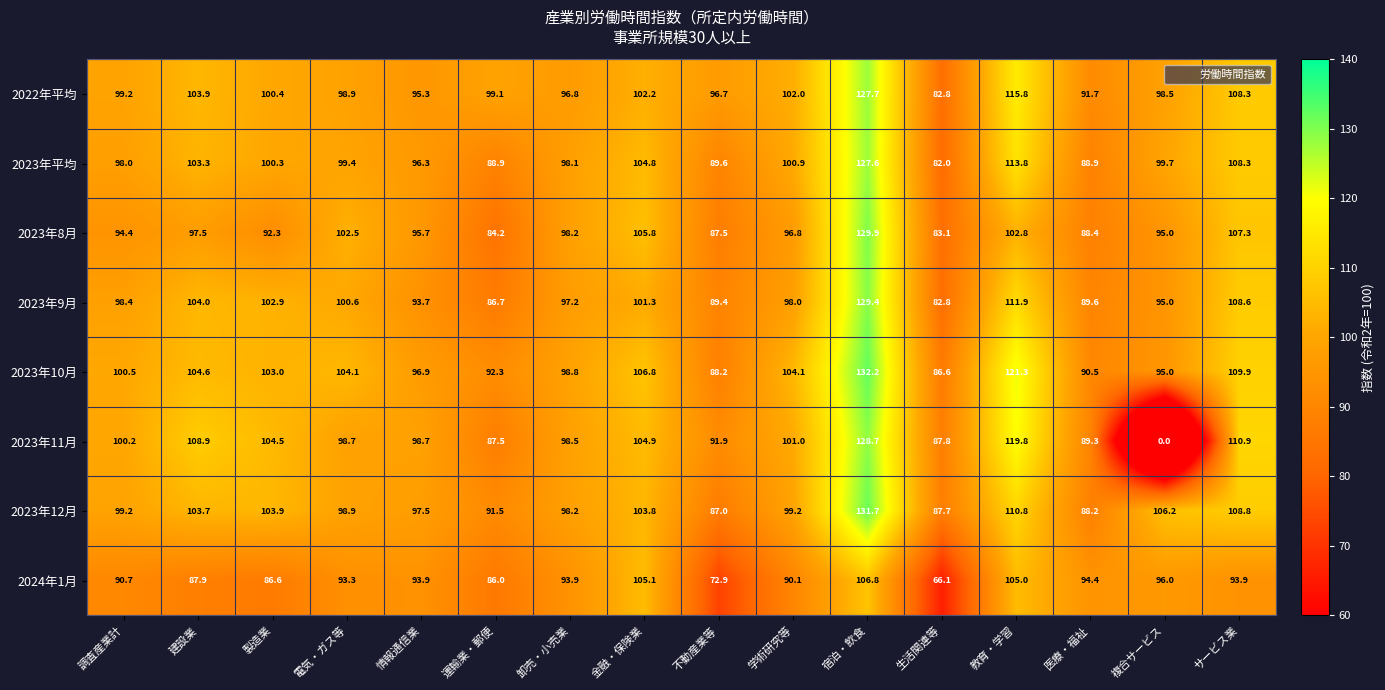

How many categories are shown in the chart?

16